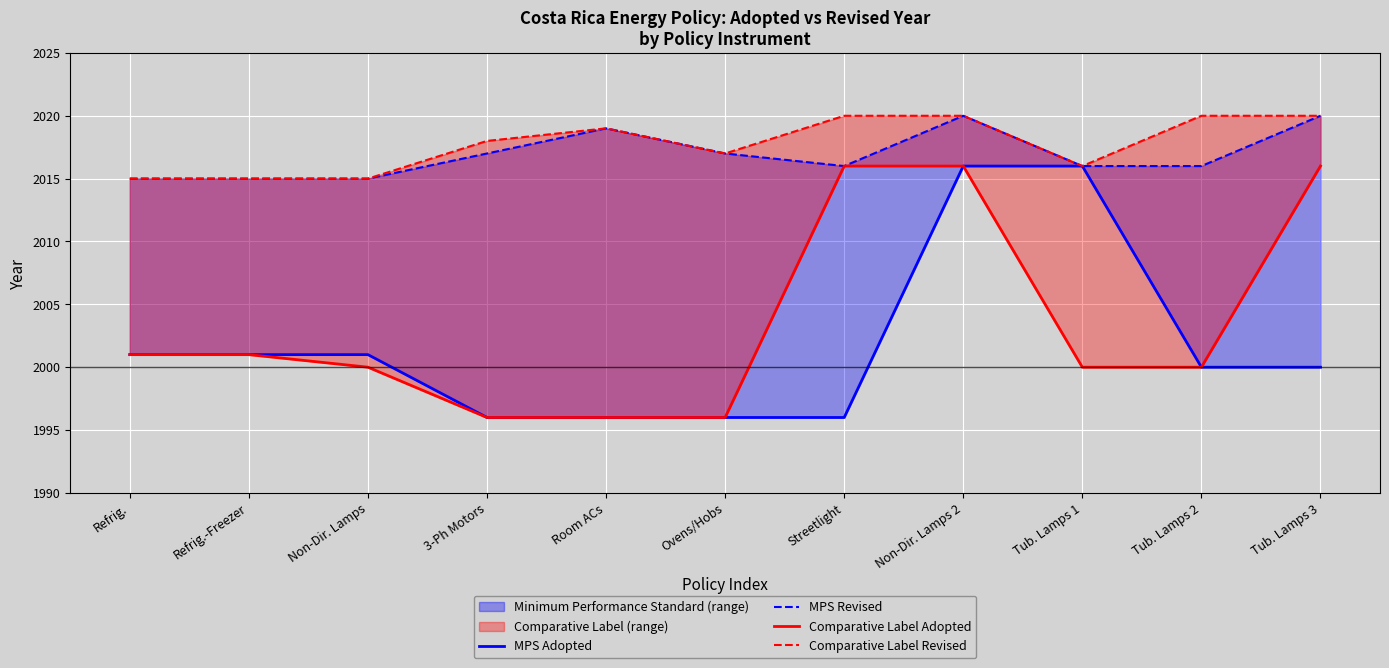

How many lines are shown in the chart?

4